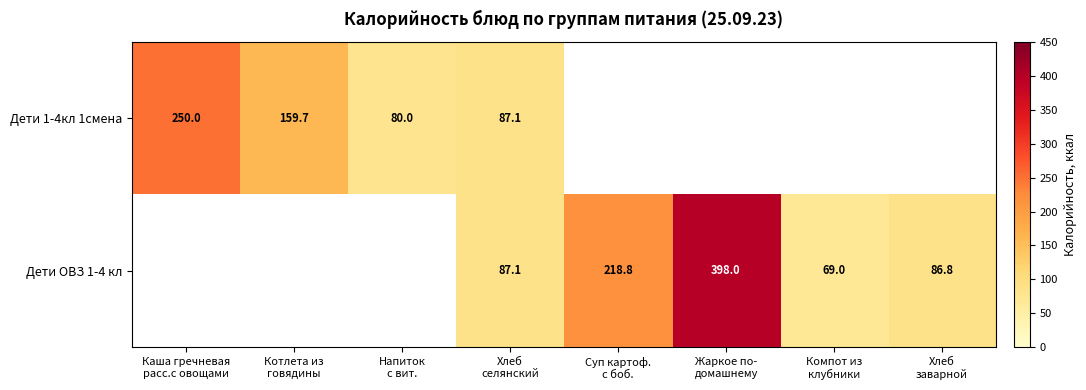

At which category does the chart reach its minimum across all series?

Компот из
клубники